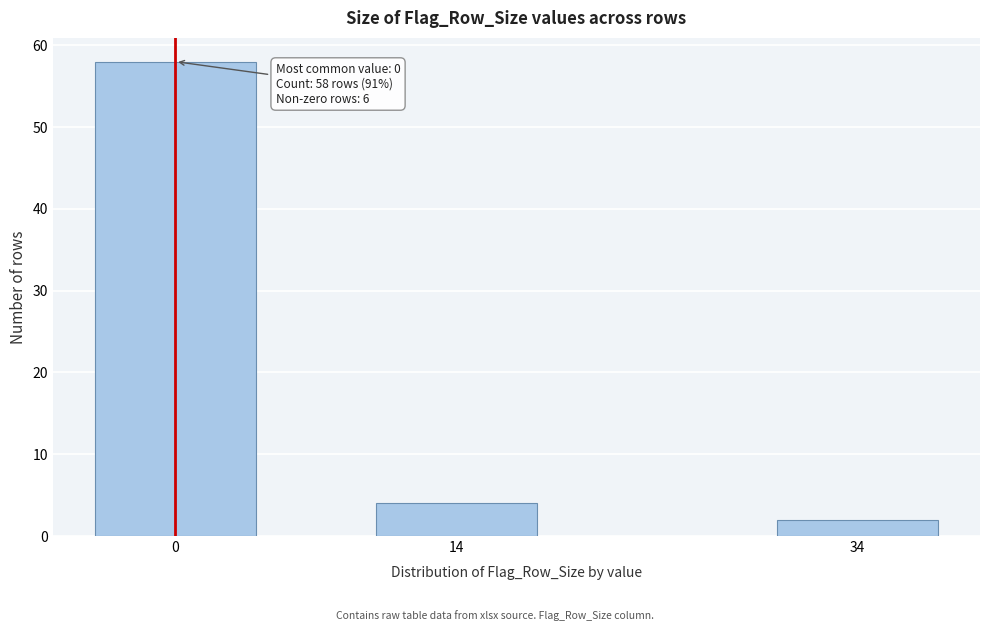

Reading right to left, transcribe all the data shown in this chart.

34=2	14=4	0=58